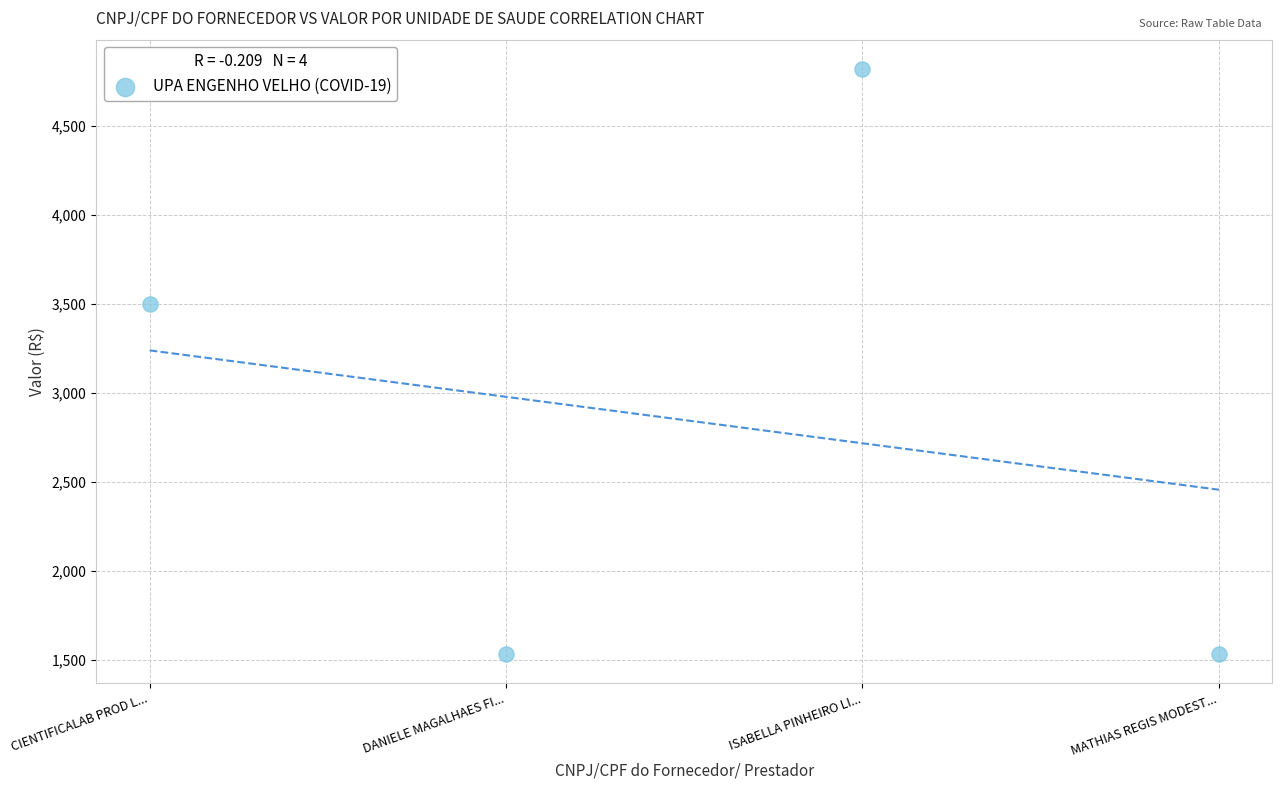

What Y value in the scatter plot is closest to 3177?

3500.0